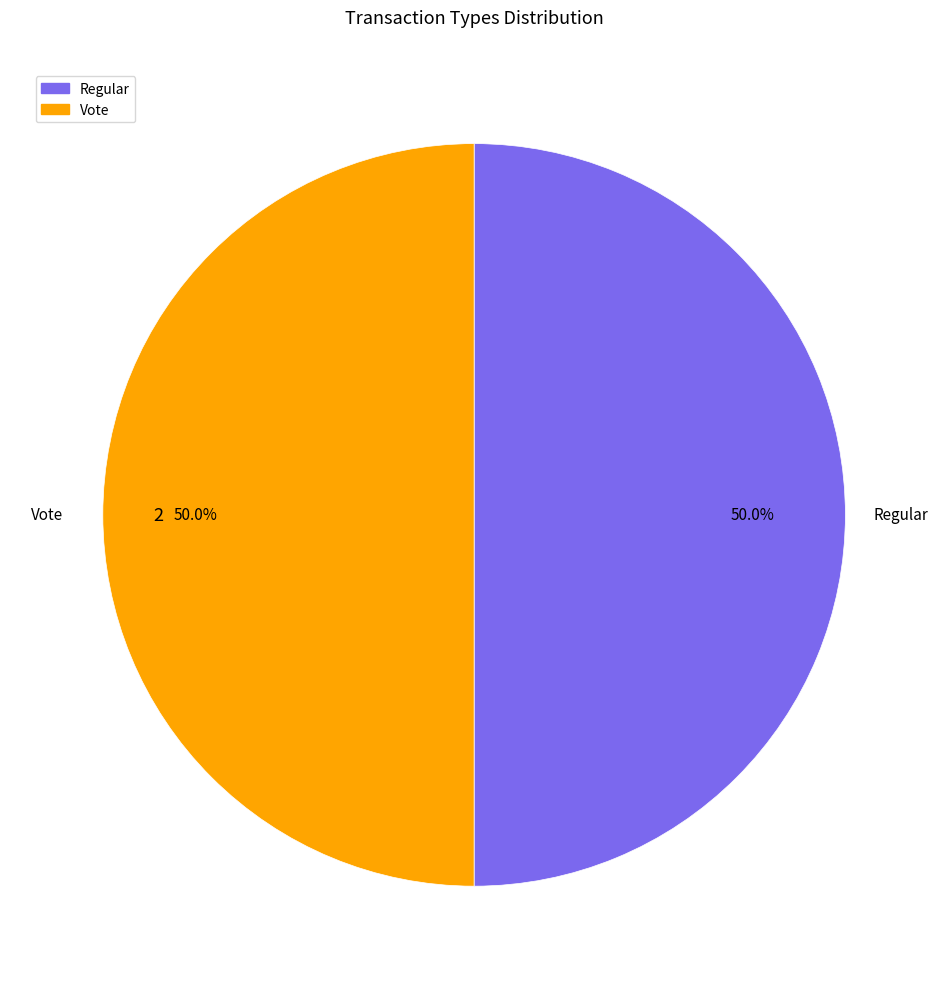

Approximately how many times larger is the value at Vote compared to Regular?

1.0